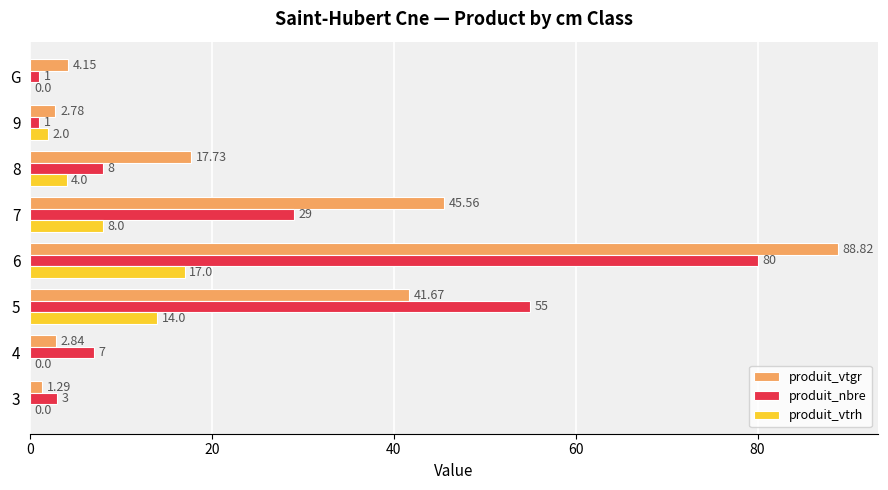

How many values in produit_vtrh are above zero?

5